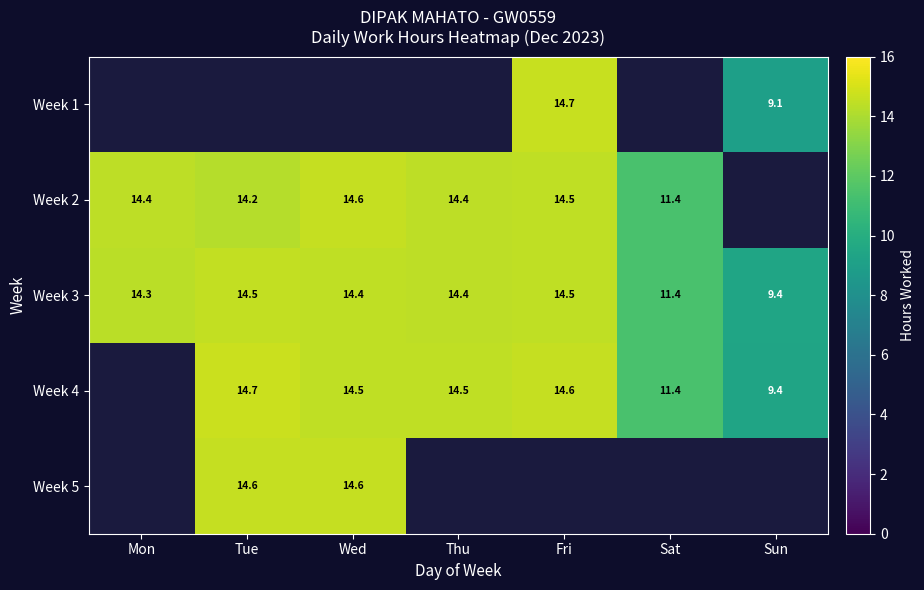

Is the value of Week 2 at Wed greater than the value of Week 3 at Mon?

Yes